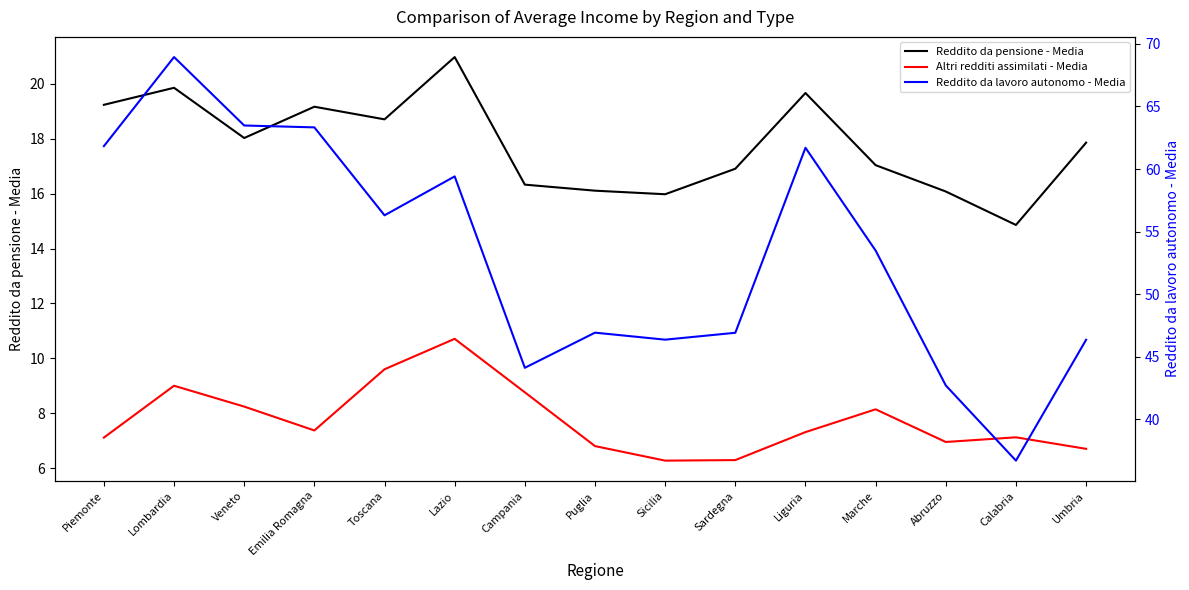

The Reddito da lavoro autonomo - Media series shows 44.1 at Campania. True or false?

True